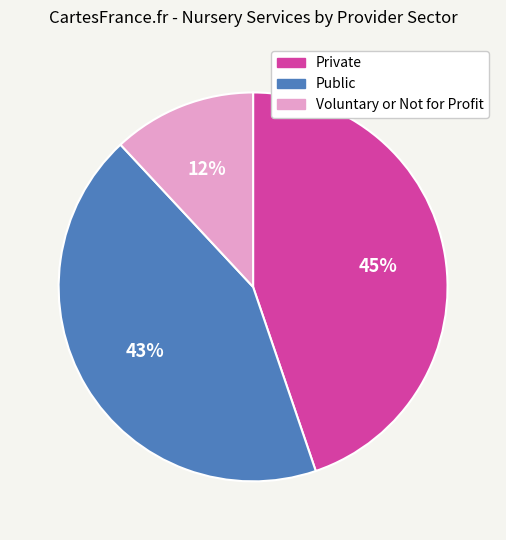

Which category has the biggest portion of the pie?

Private